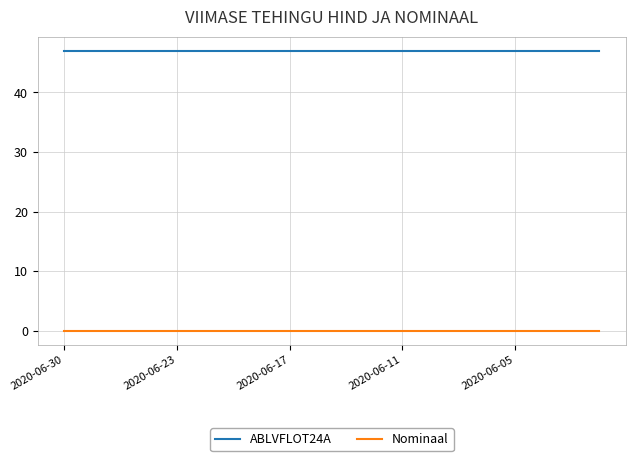

True or false: ABLVFLOT24A and Nominaal cross at least once.

False